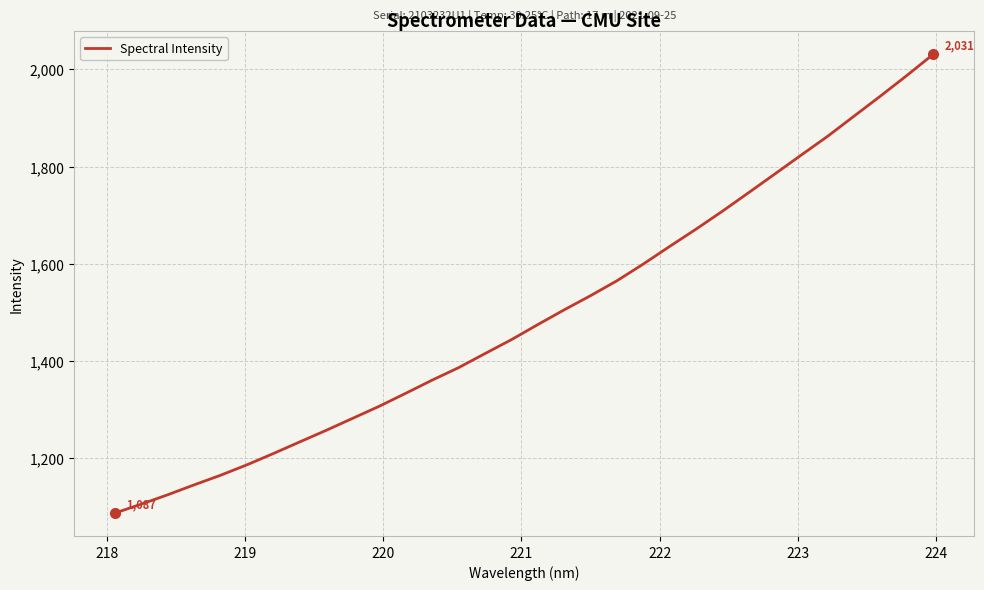

What is the smallest value displayed?

1086.6